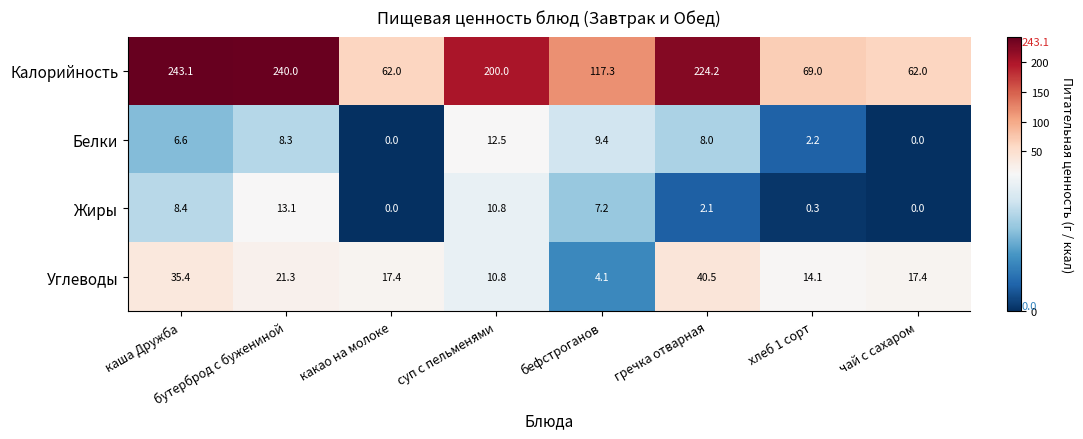

Which series has the largest total across all categories?

Калорийность